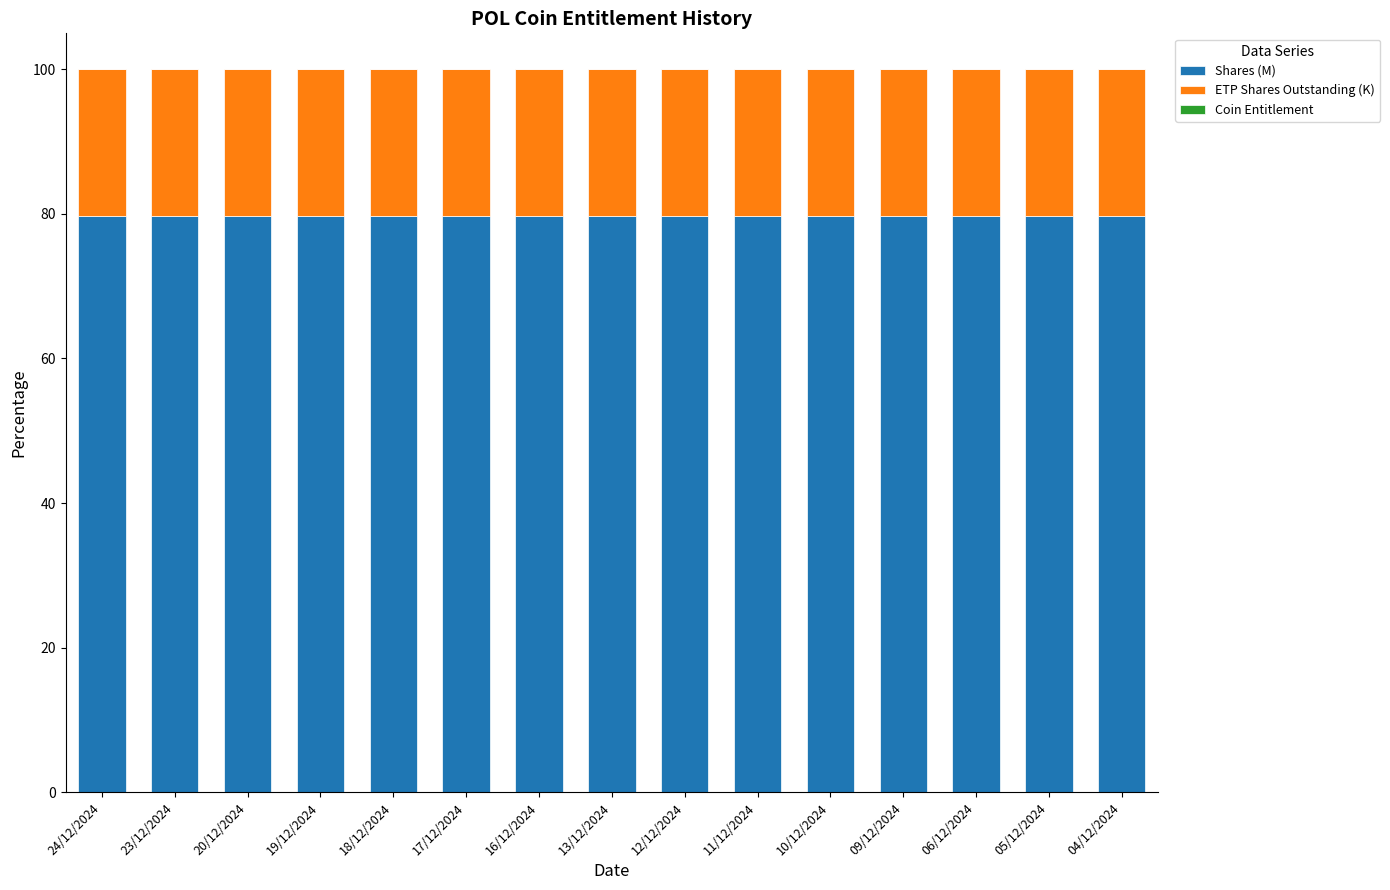

Does the chart contain stacked bars?

Yes